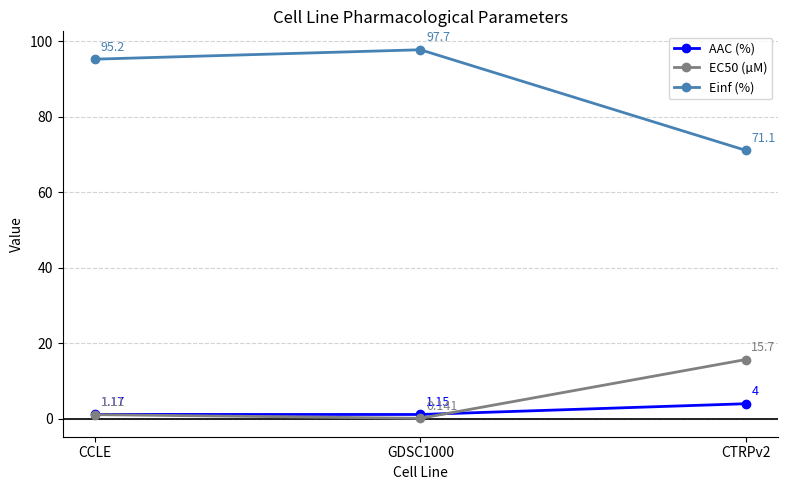

What is the maximum value for Einf (%)?

97.7